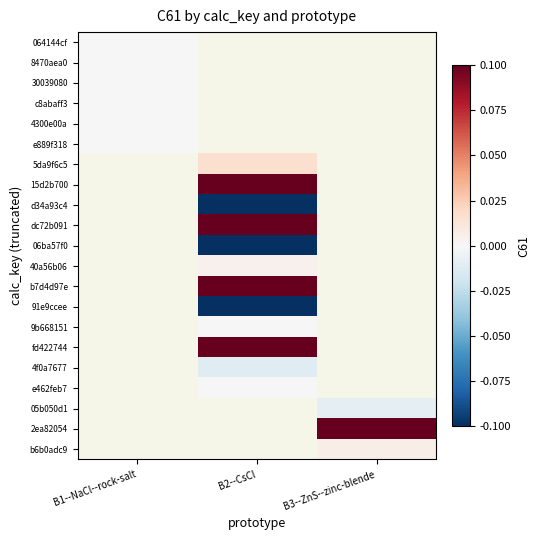

At which label is 064144cf closest to 0?

B1--NaCl--rock-salt